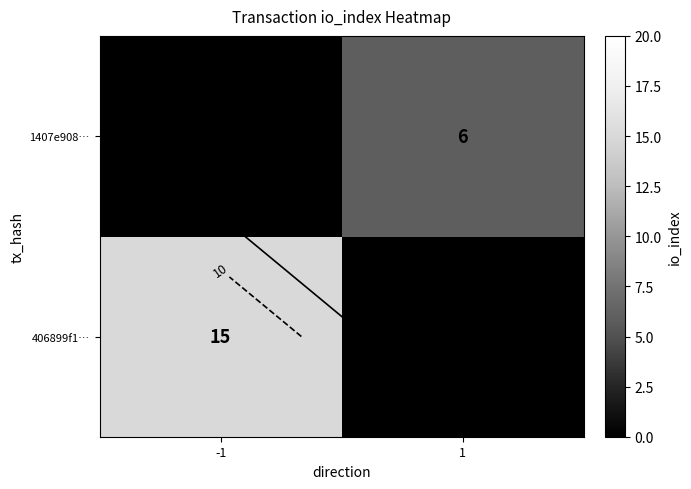

What is the difference between the 406899f1… values at -1 and 1?

15